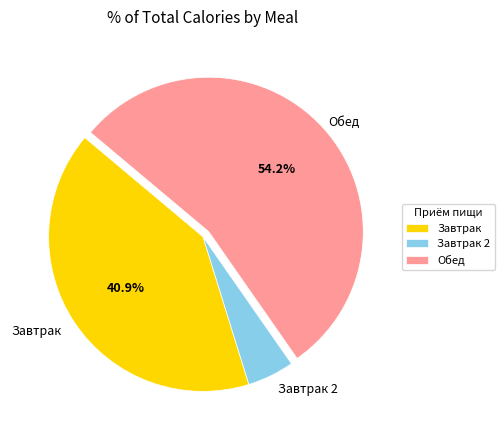

What is the largest slice in the pie chart?

Обед